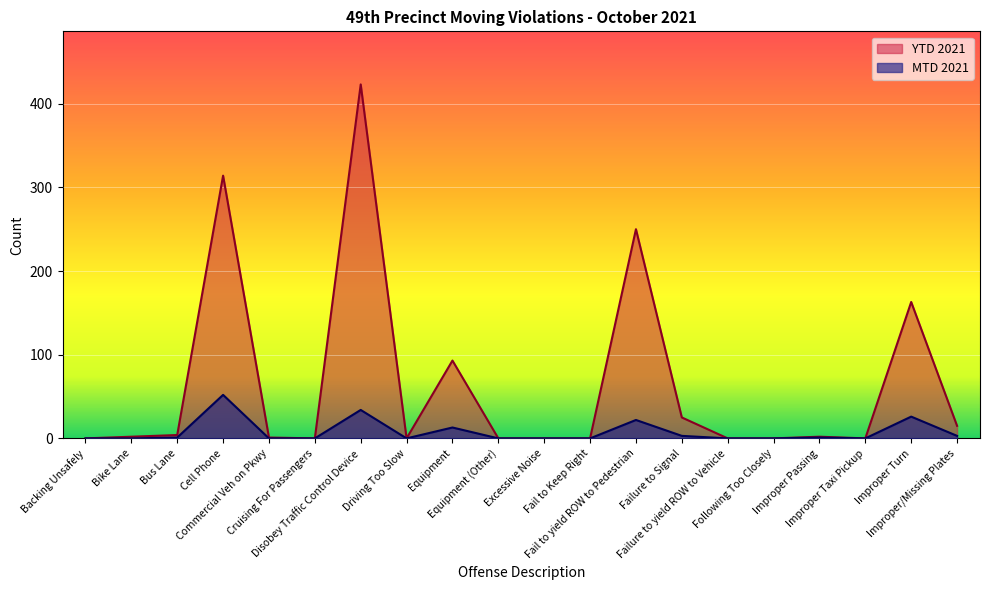

What is the total value across all series at Improper Passing?

3